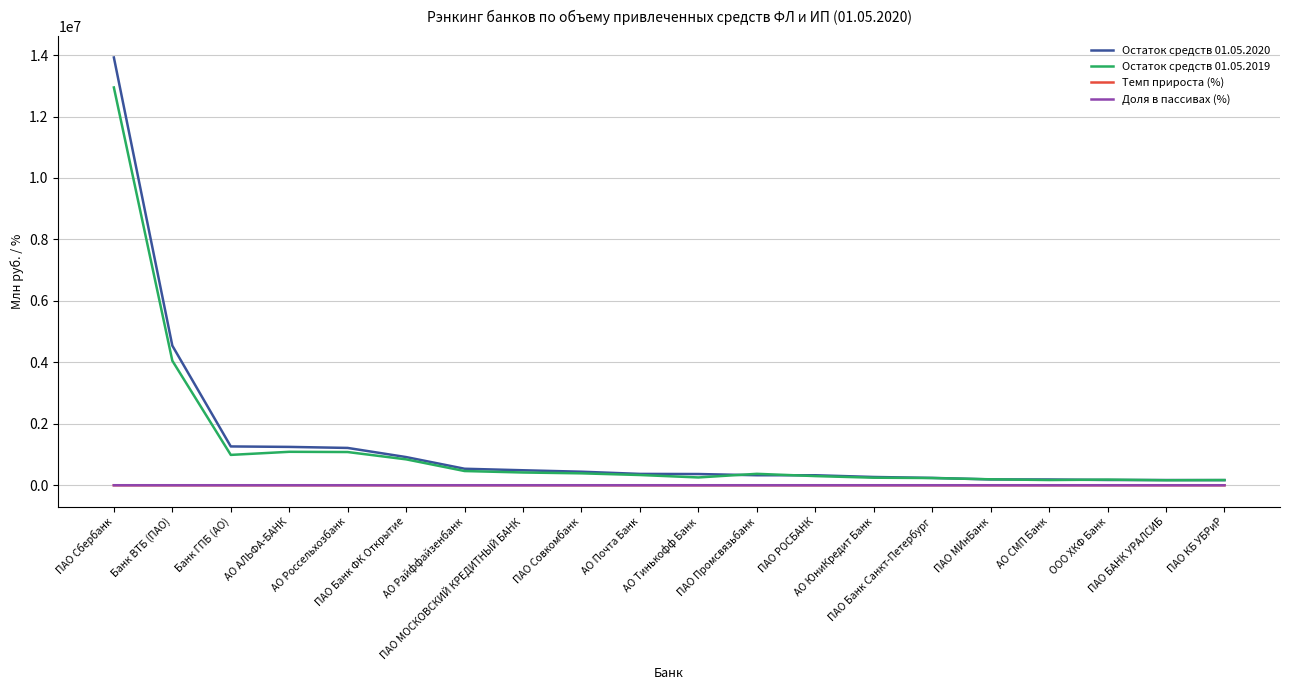

Where is Остаток средств 01.05.2019 nearest to the value 6554427?

Банк ВТБ (ПАО)